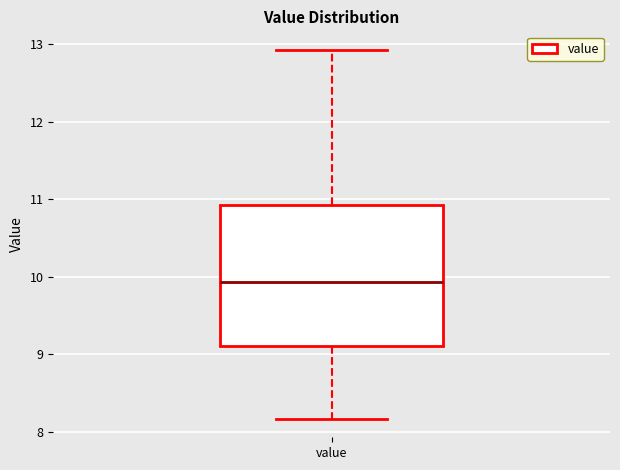

Transcribe this box plot: give where the median line is, the range the box spans, and where the two whiskers end, as read against the y-axis. The values are not printed on the chart, so give them approximately, as read against the axis.

median 9.9, box 9.1 to 10.9, whiskers 8.2 to 12.9